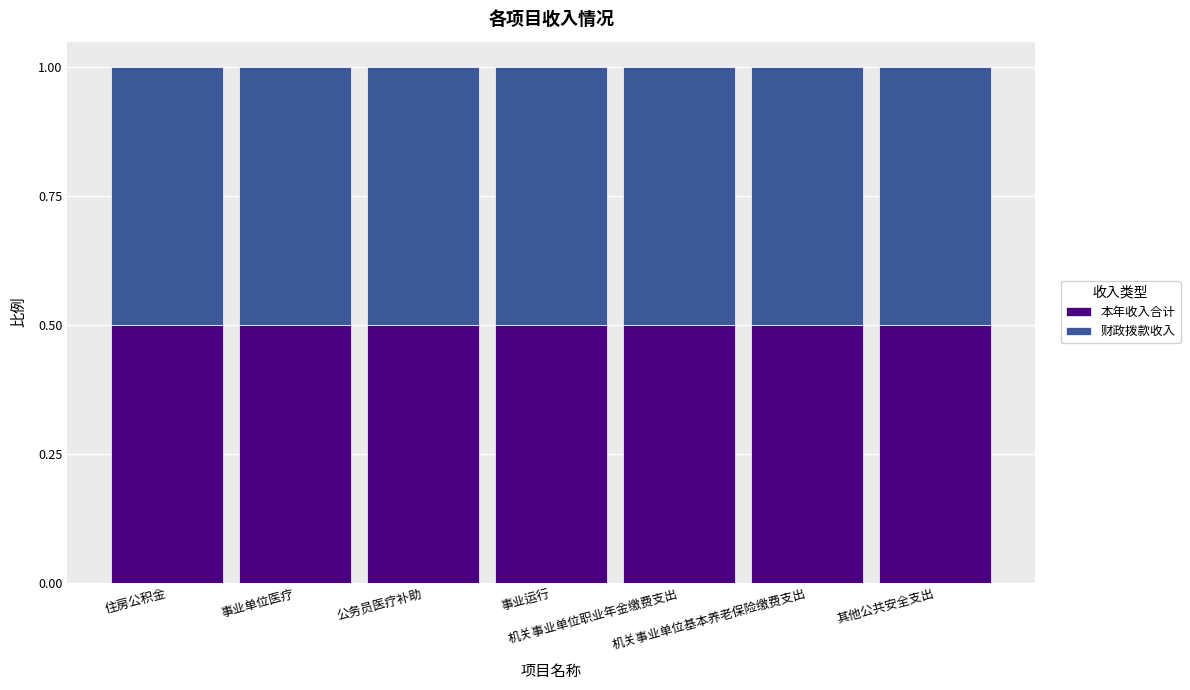

What is the average value of the 本年收入合计 series?

0.5